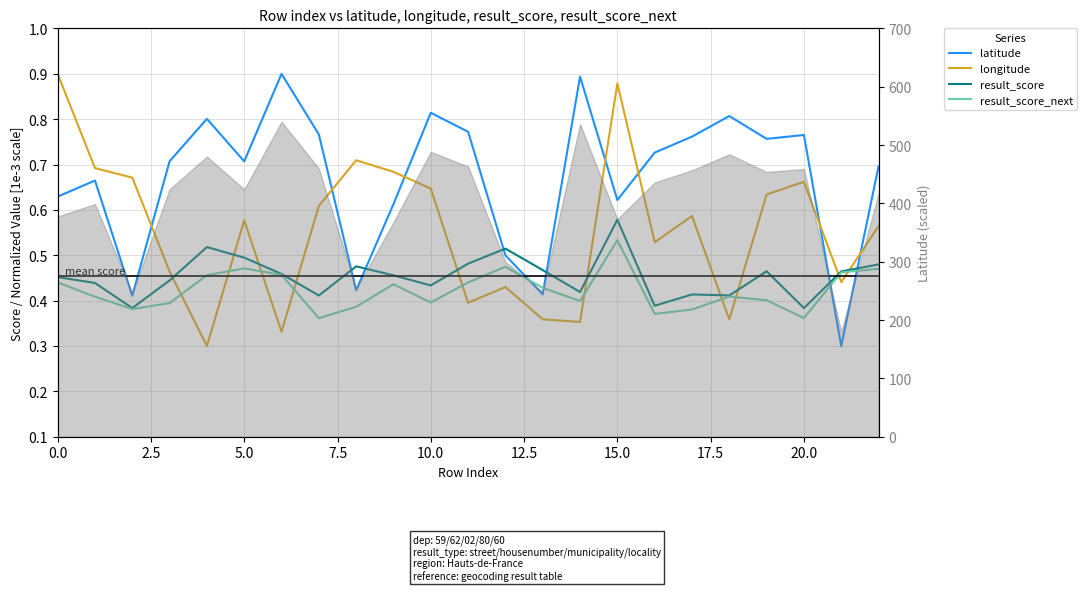

How many times do longitude and result_score_next cross each other?

10